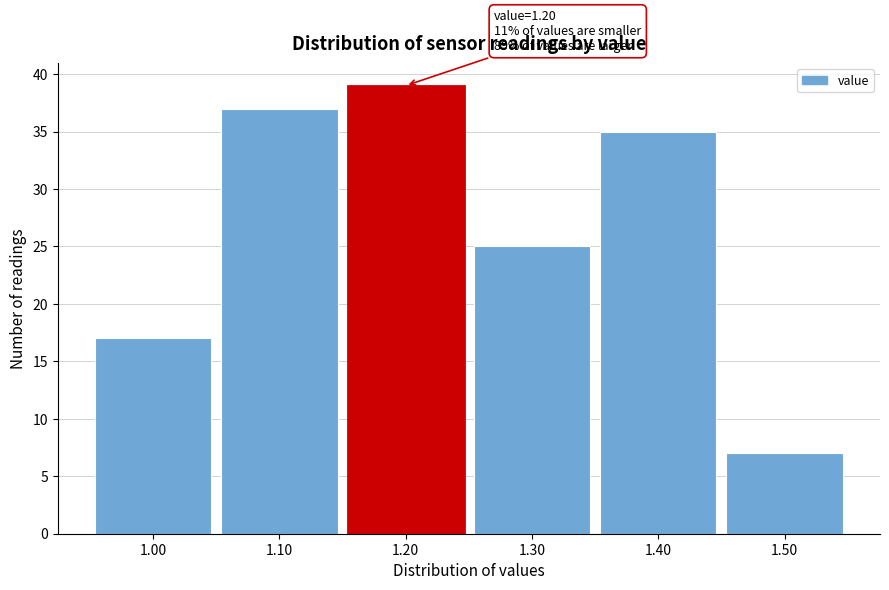

Which range on the x-axis has the tallest bar?

1.15 to 1.25